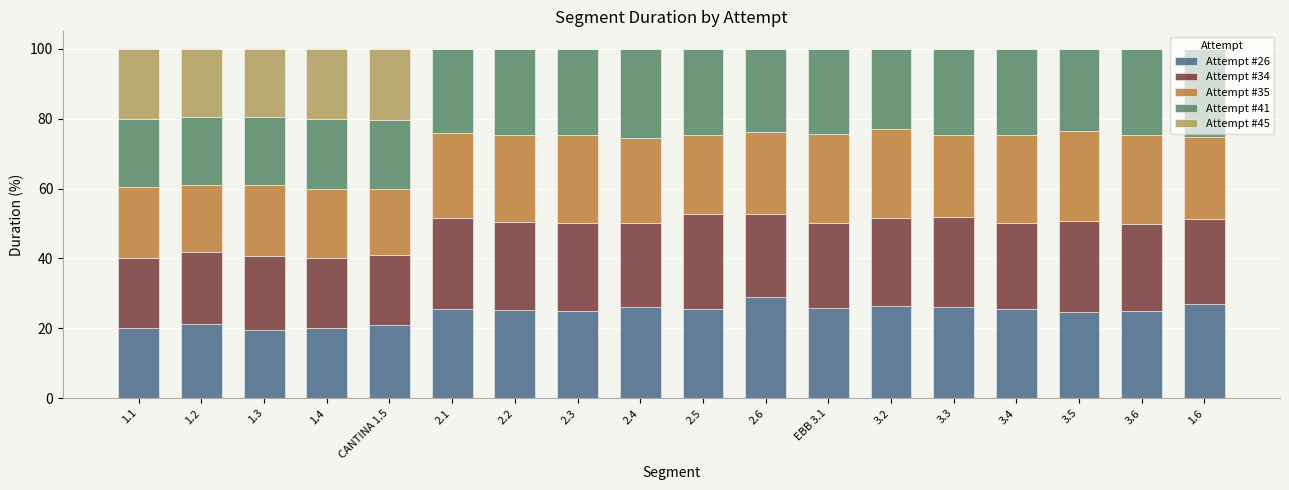

What is the maximum value for Attempt #26?

29.0